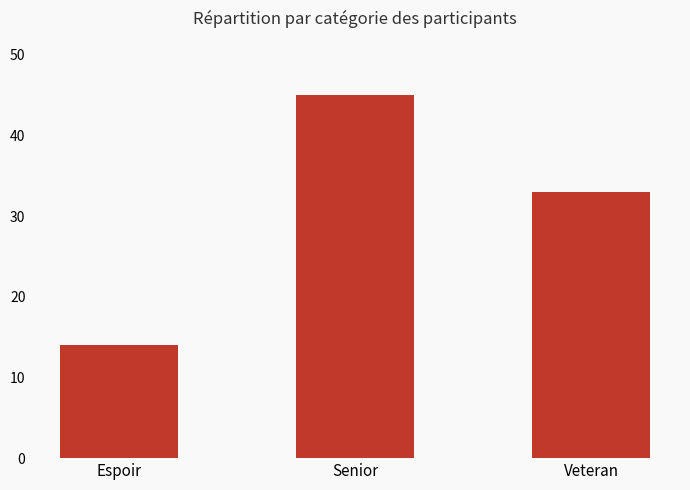

How many distinct data groups are displayed?

1